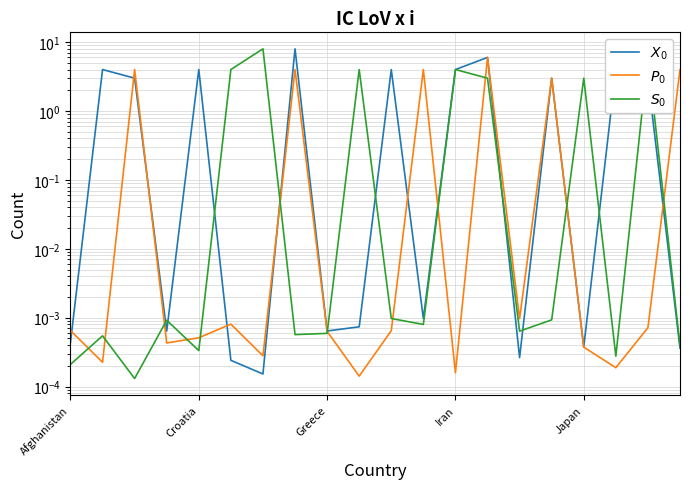

True or false: $P_0$ and $X_0$ cross at least once.

True